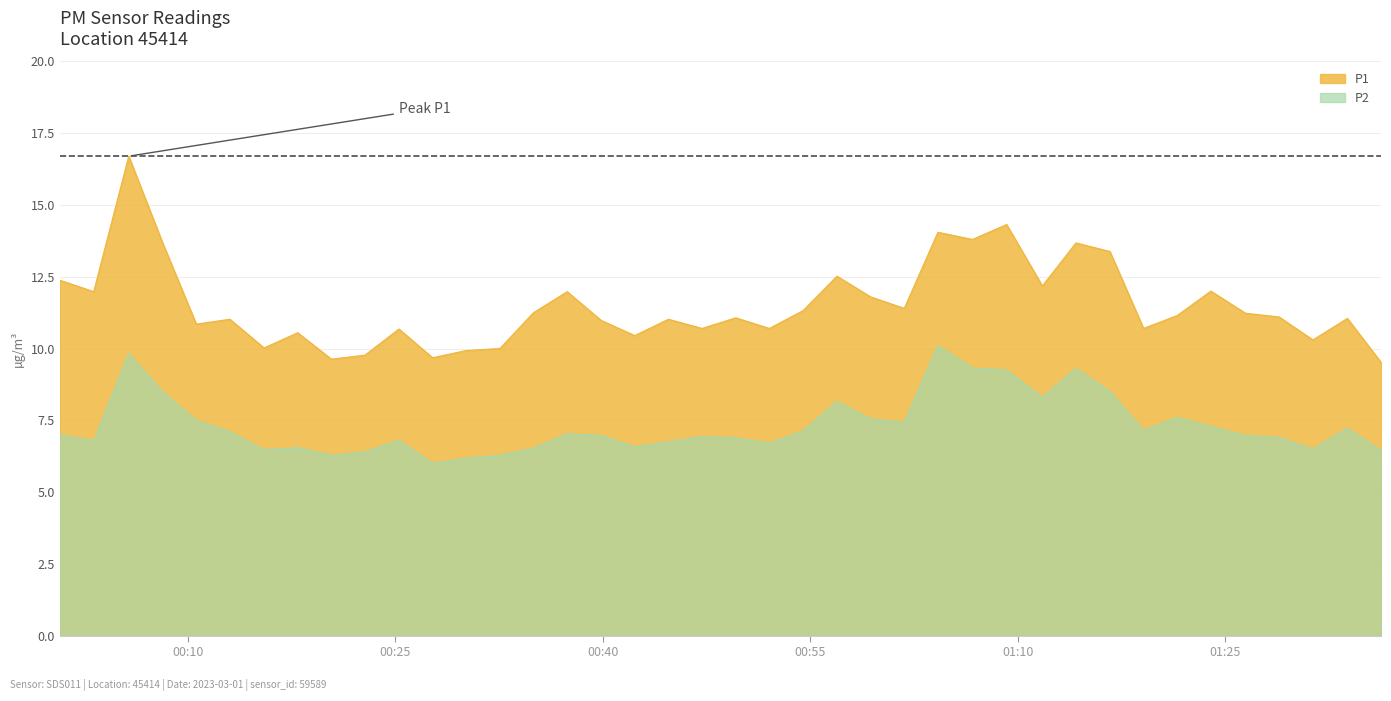

Which series has the widest spread of values?

P1